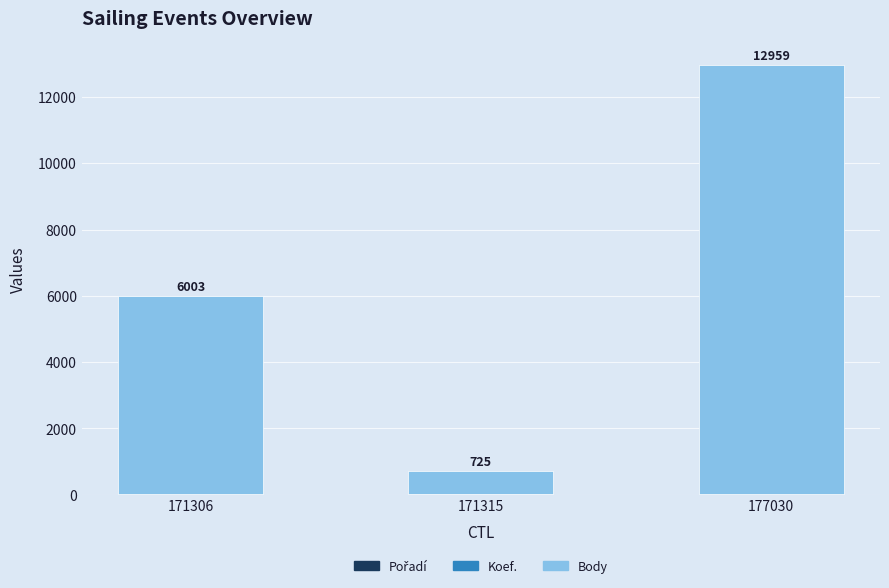

At which category is the sum across all series the highest?

177030